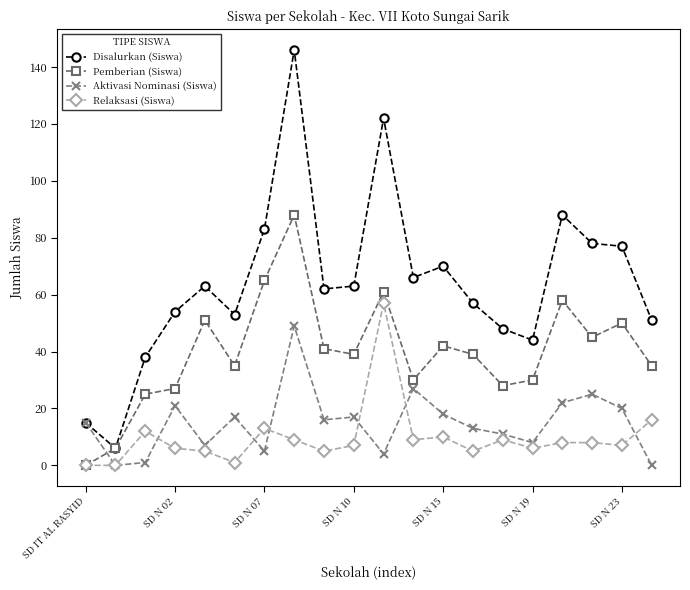

Which series has the largest range (max minus min)?

Disalurkan (Siswa)